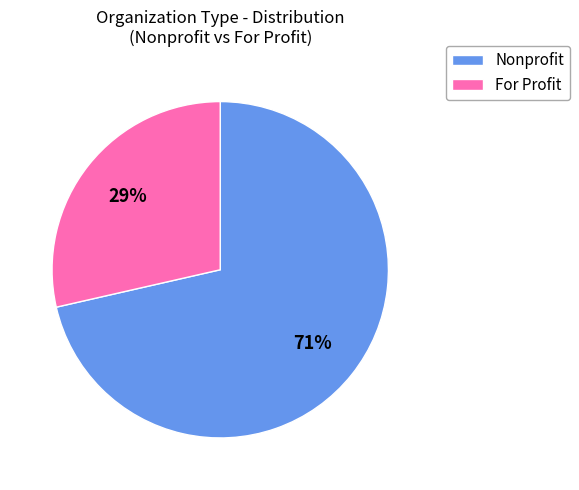

How many slices are in this pie chart?

2